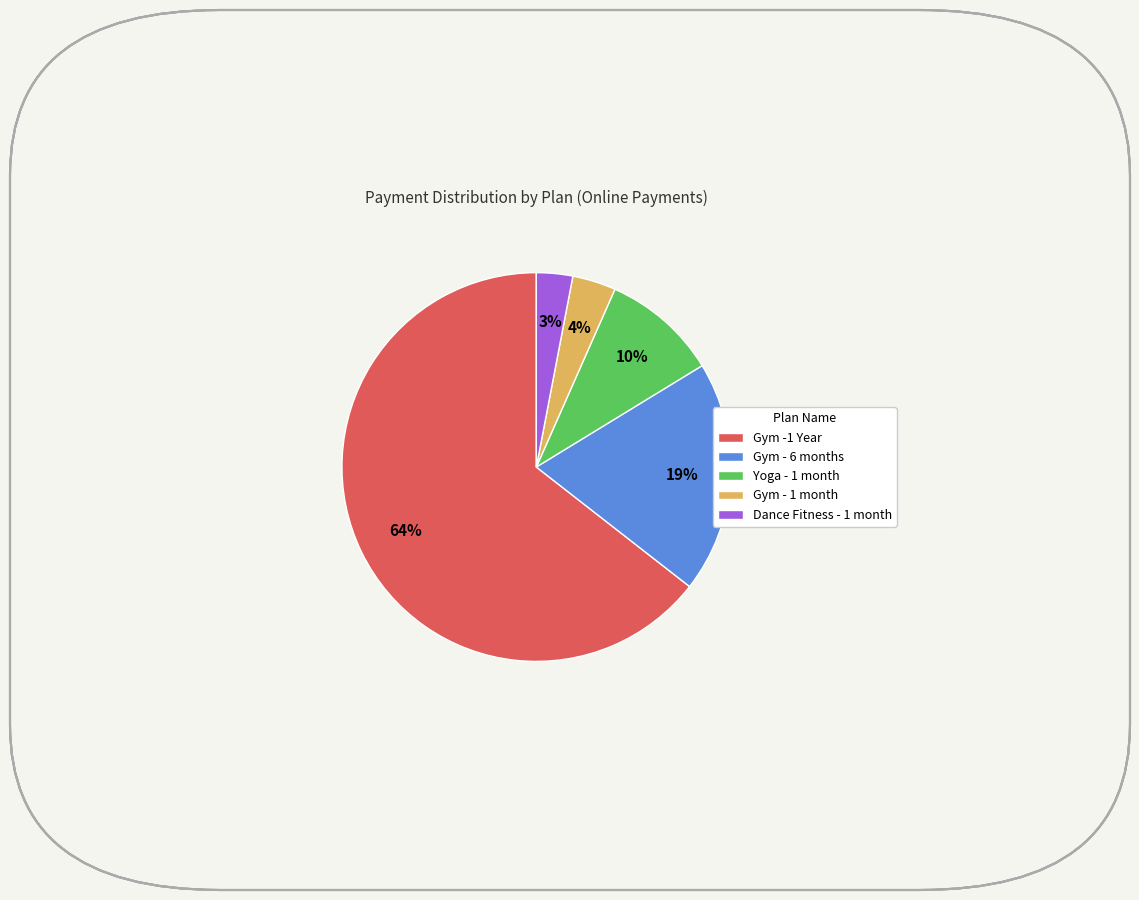

Between Dance Fitness - 1 month and Gym - 6 months, which is larger?

Gym - 6 months